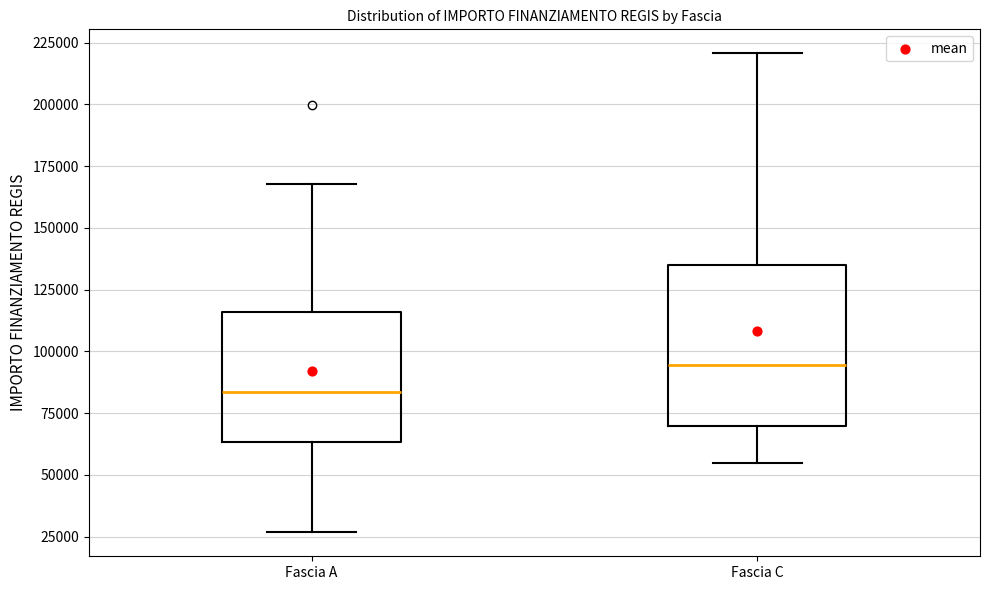

Reading left to right, transcribe this box plot: for each box, give where its median line is, the range the box spans, and where its two whiskers end, as read against the y-axis. The values are not printed on the chart, so give them approximately, as read against the axis.

Fascia A: median 85000, box 65000 to 115000, whiskers 25000 to 170000
Fascia C: median 95000, box 70000 to 135000, whiskers 55000 to 220000